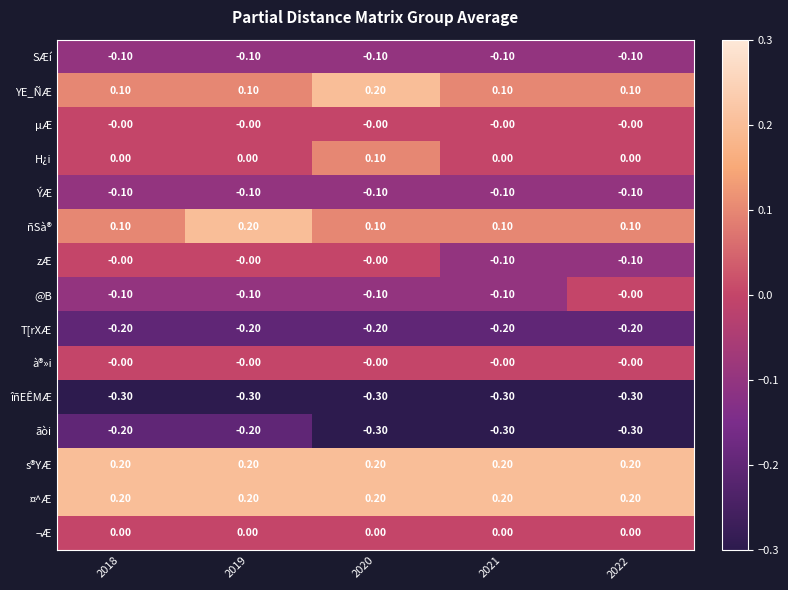

Which series changed the most between 2018 and 2019?

ñSà®